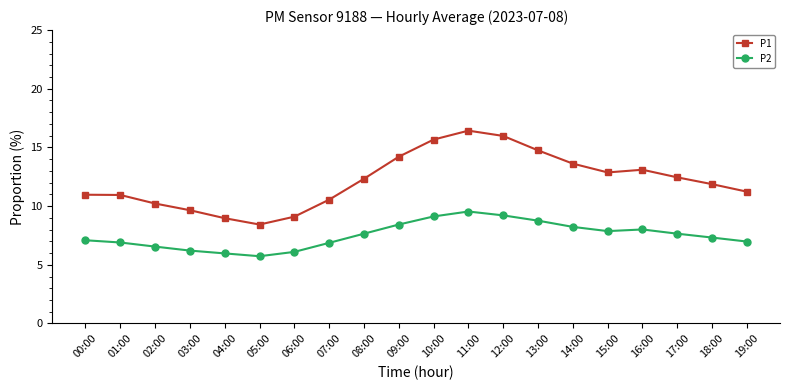

True or false: P1 and P2 intersect in this chart.

False